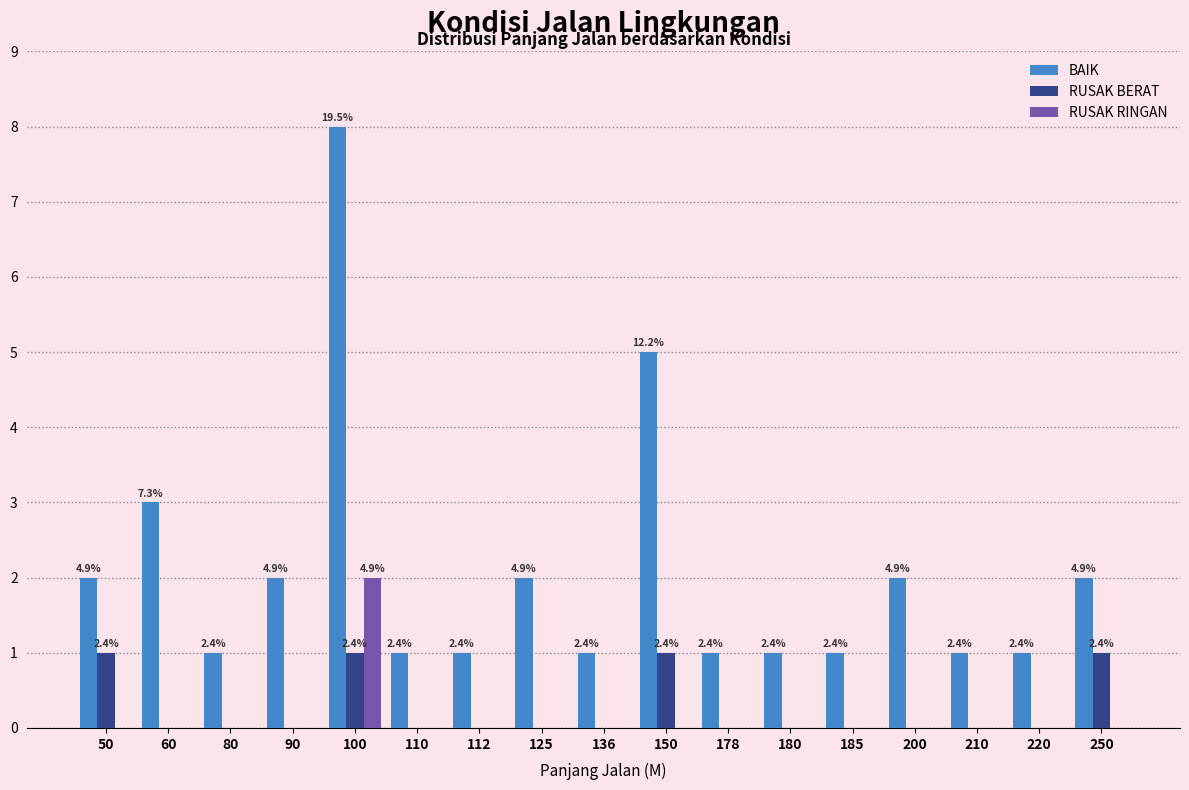

Does the chart contain stacked bars?

No